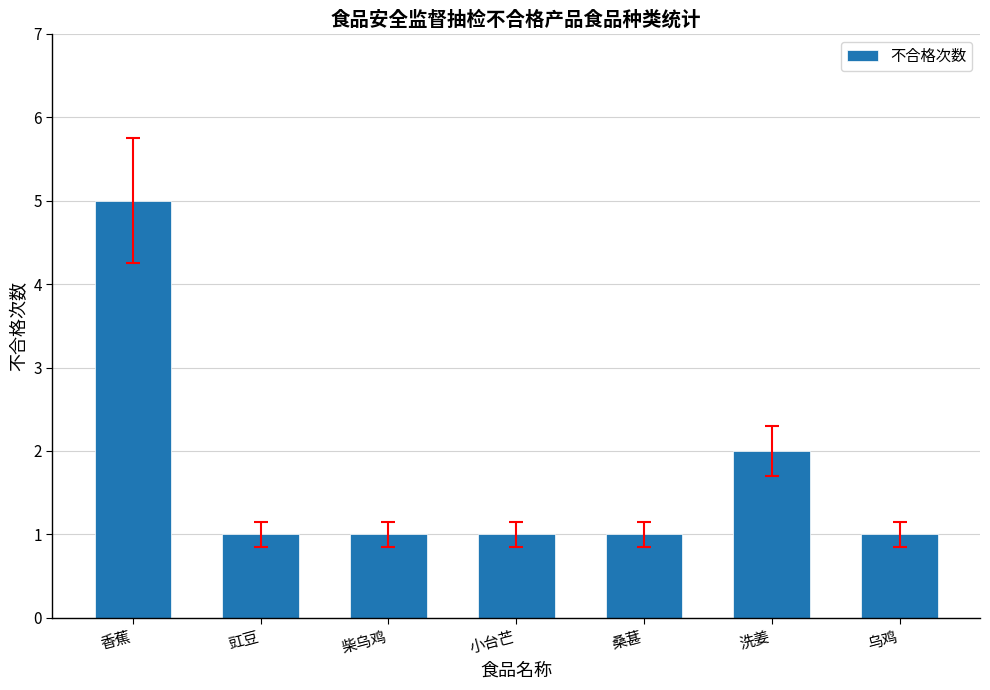

What is the ratio of the value at 柴乌鸡 to the value at 小台芒?

1.0